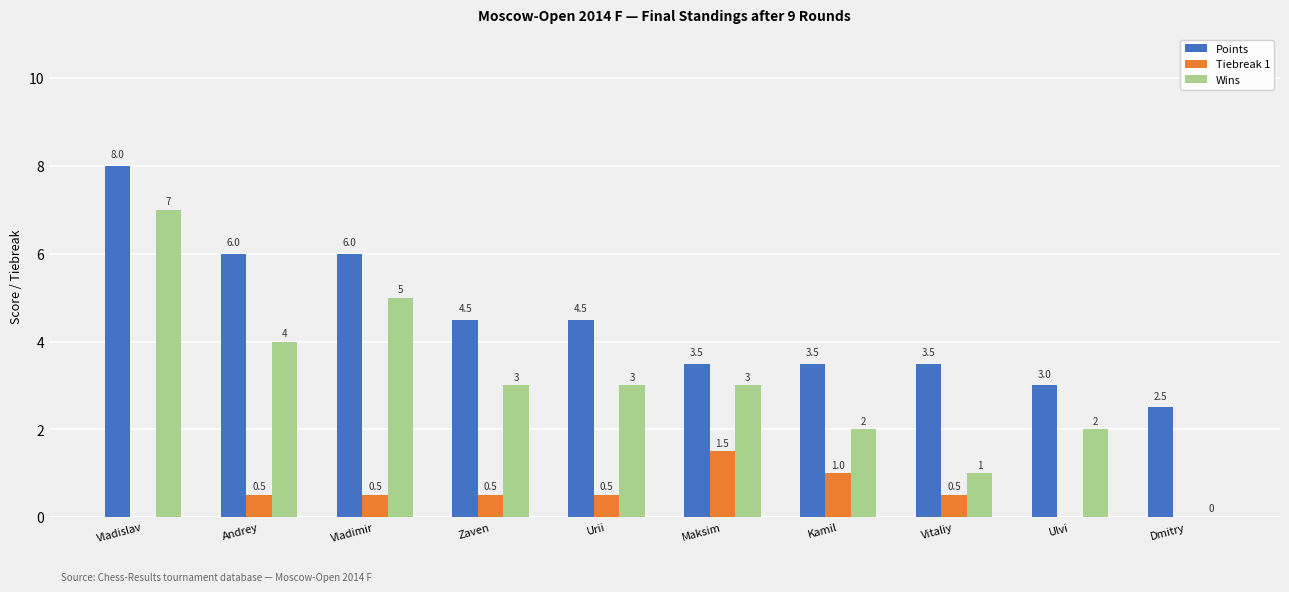

How many groups of bars are there?

10